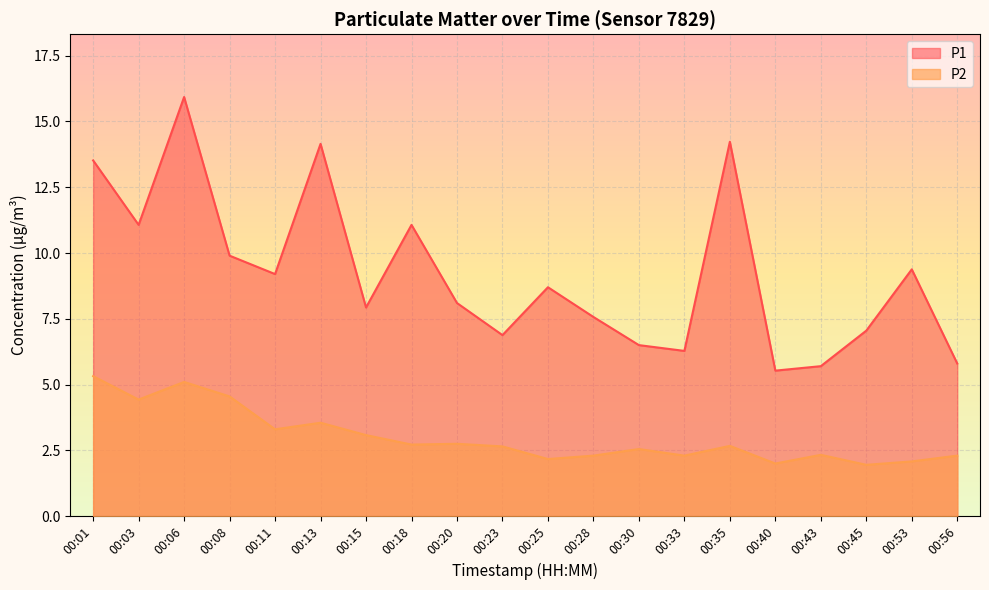

What is the value of the P2 point at the 16th from the left?

2.0